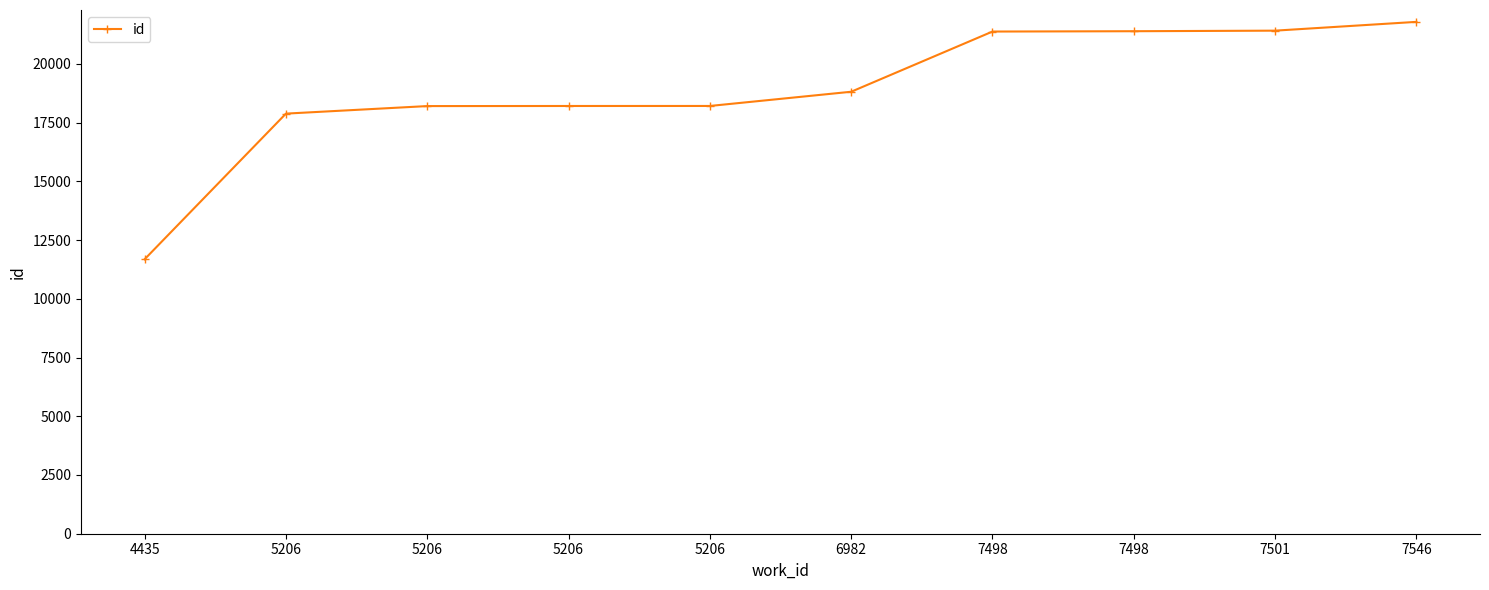

Reading left to right, transcribe all the data shown in this chart.

4435=11684	5206=17884	5206=18205	5206=18209	5206=18210	6982=18815	7498=21378	7498=21392	7501=21416	7546=21790